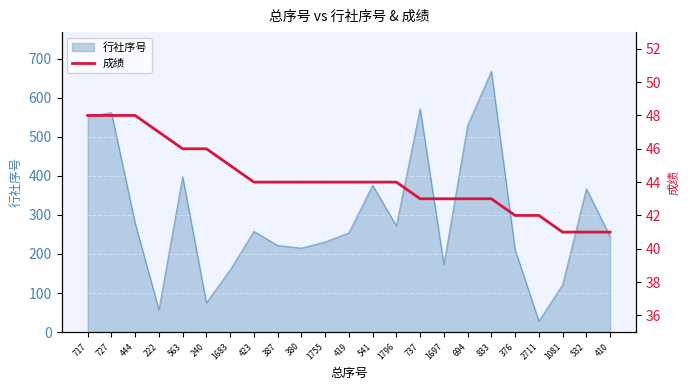

What is the label of the 5th point from the right?

376